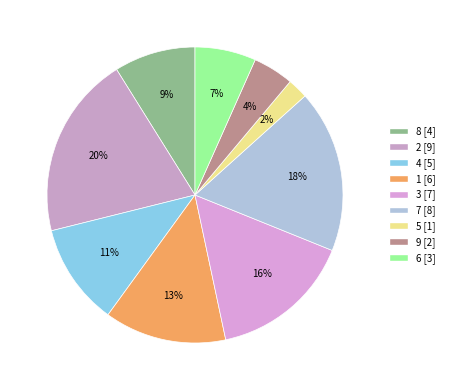

Is it true that 5 is 1% of the pie?

False